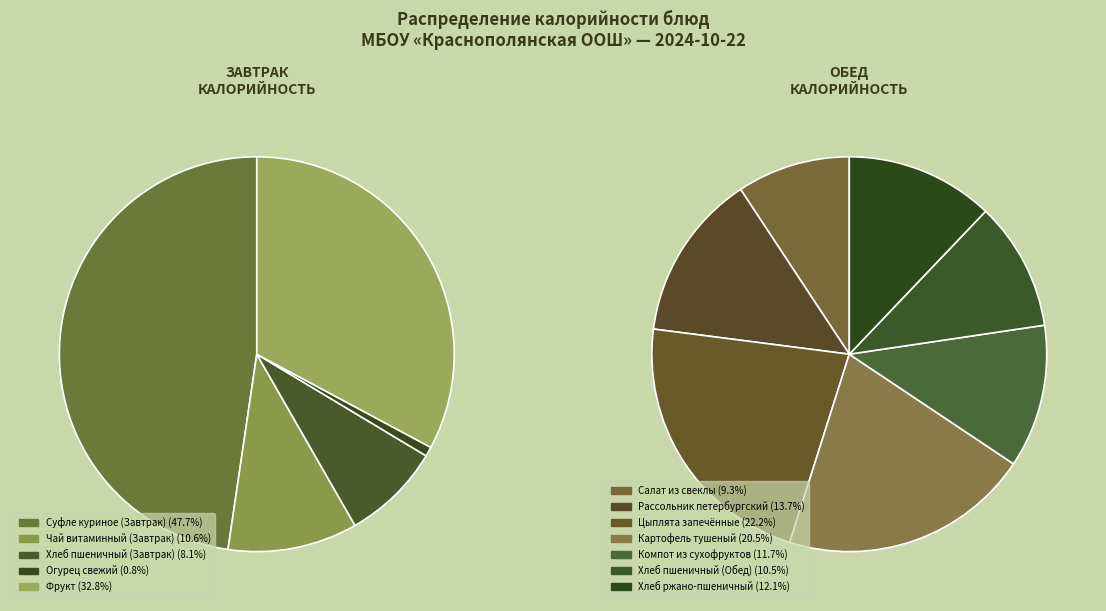

Does Хлеб пшеничный (Обед) account for over 50% of the chart?

No